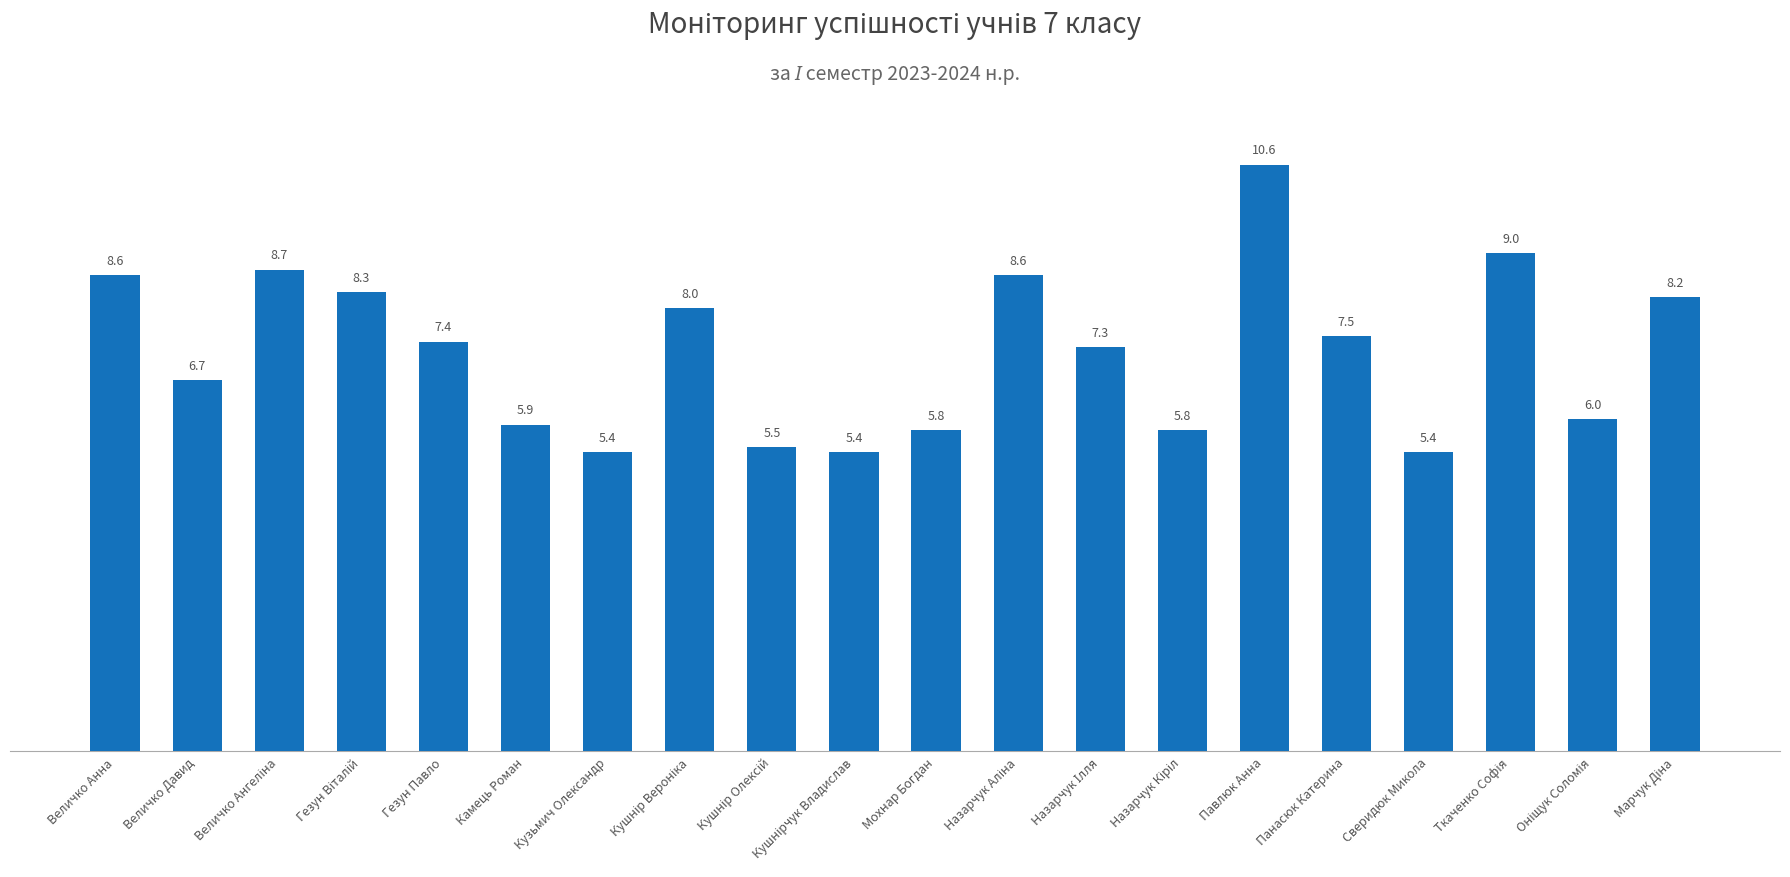

Does the chart contain stacked bars?

No